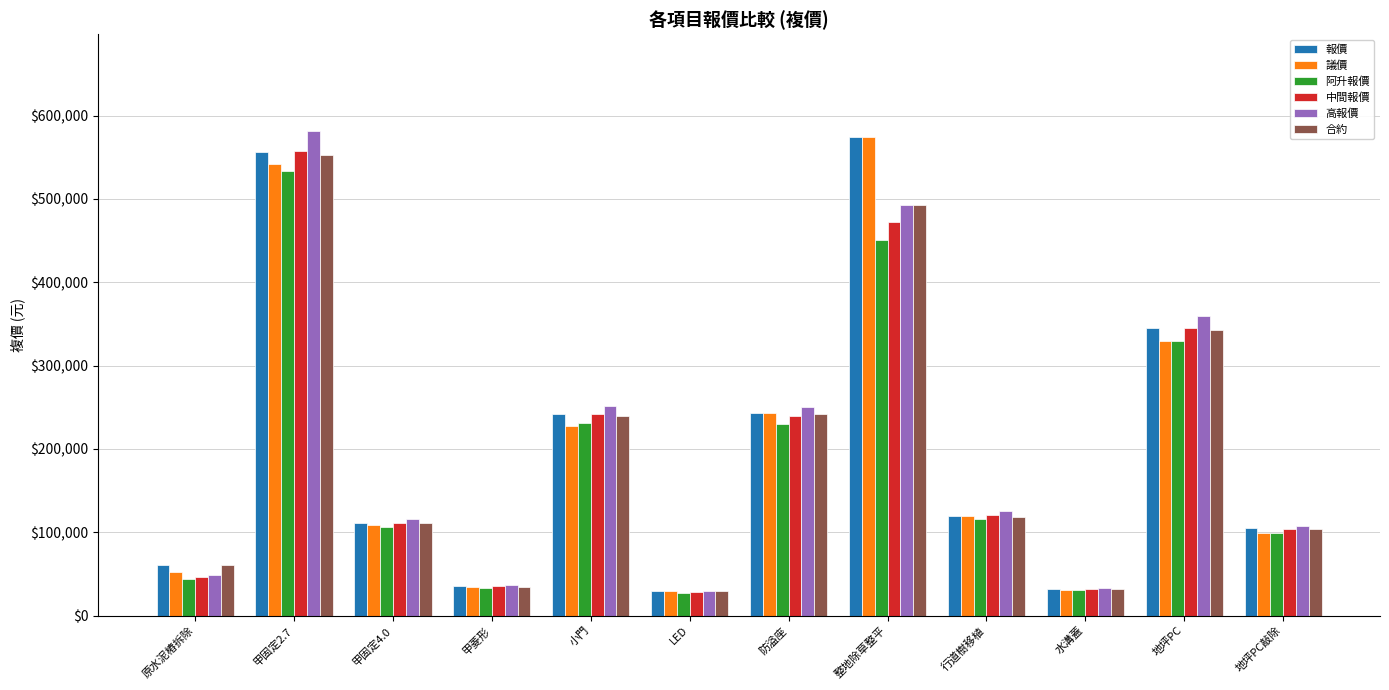

What is the difference between the highest and lowest values at 地坪PC?

30000